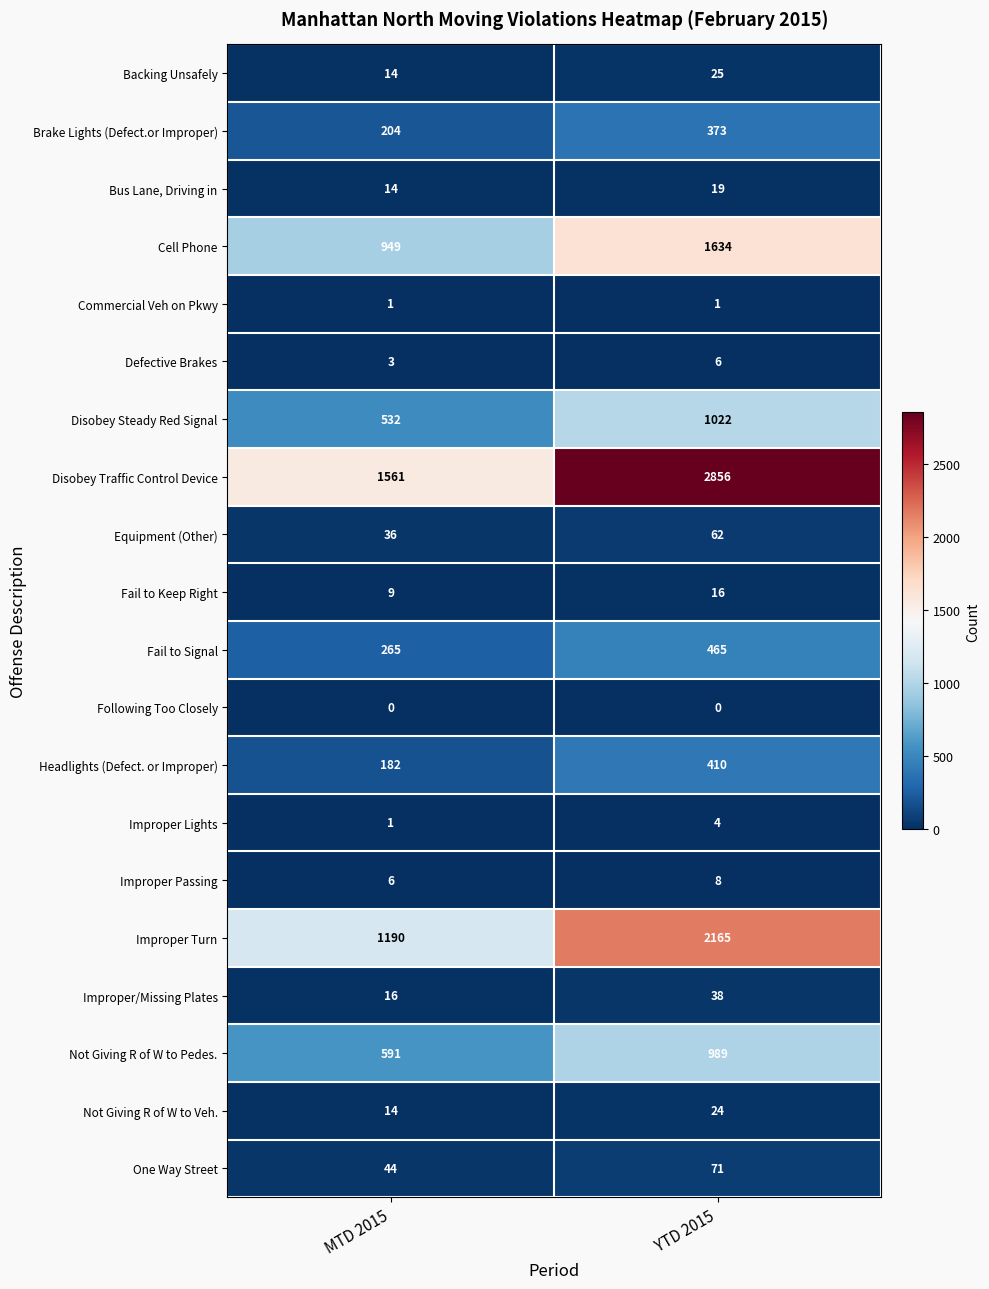

At which label does Improper Passing reach its peak?

YTD 2015